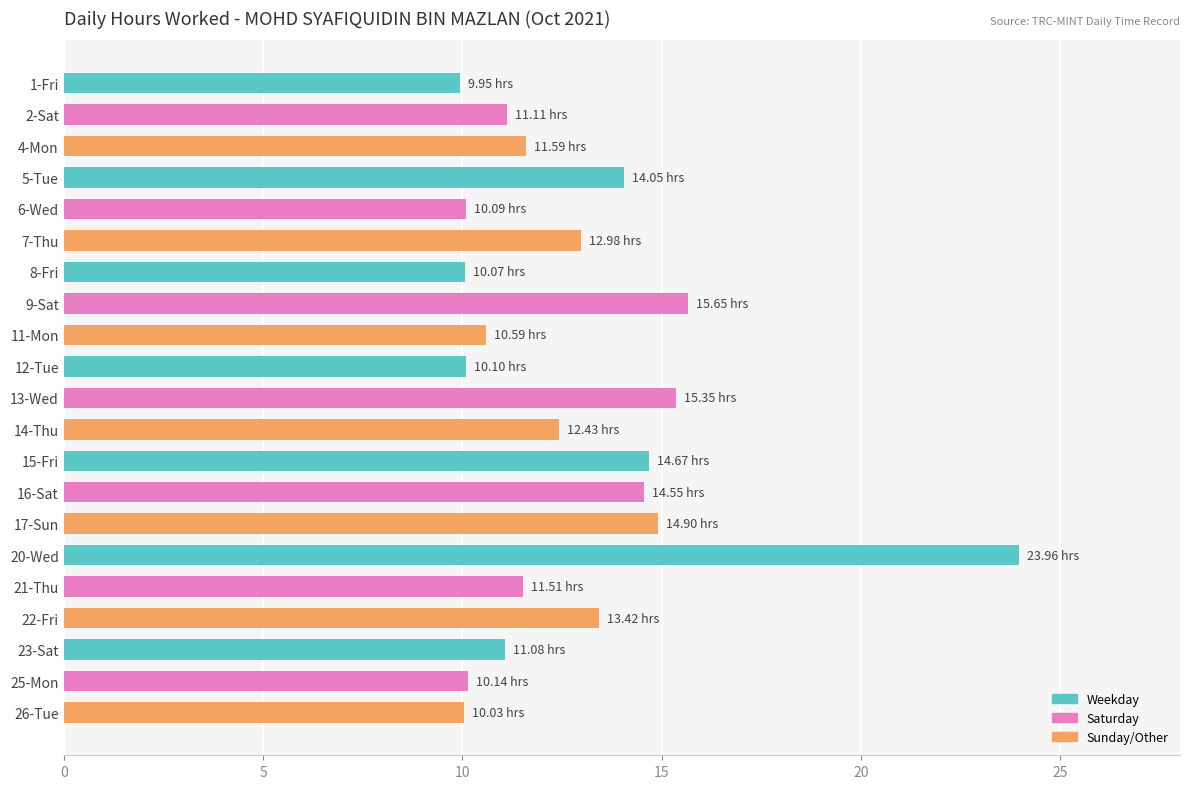

What is the ratio of the value at 11-Mon to the value at 15-Fri?

0.7